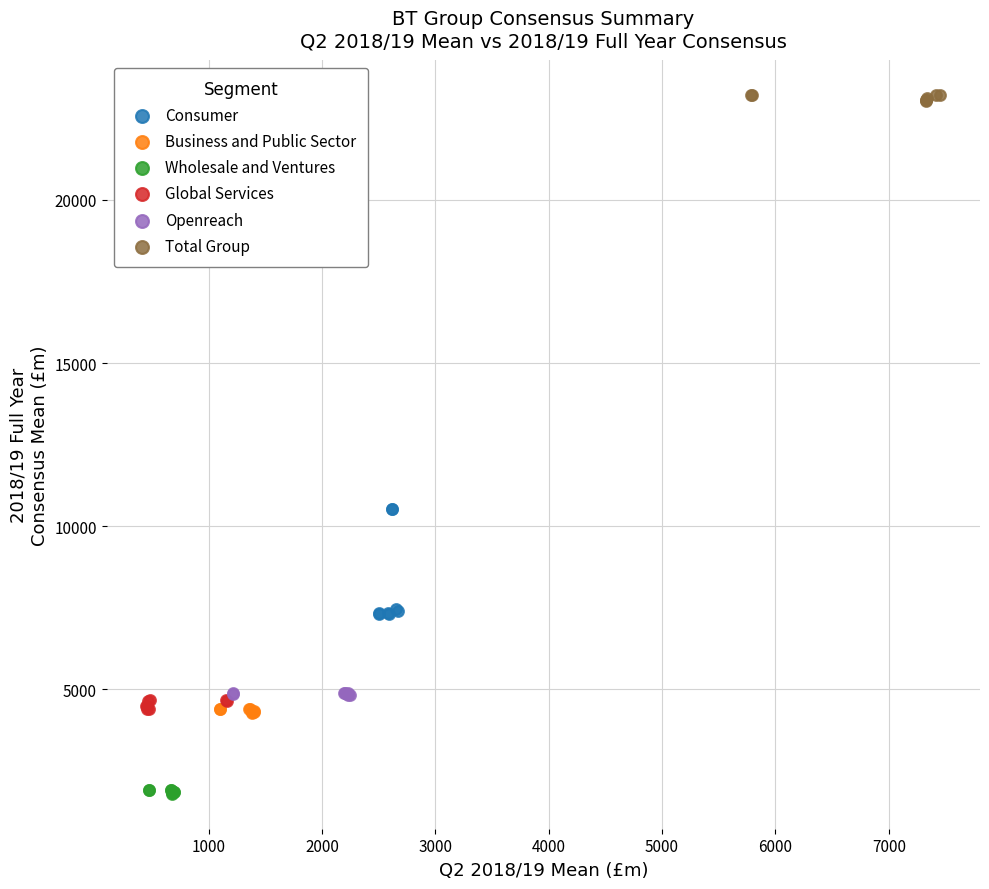

Which series has the largest Y range (max minus min)?

Consumer